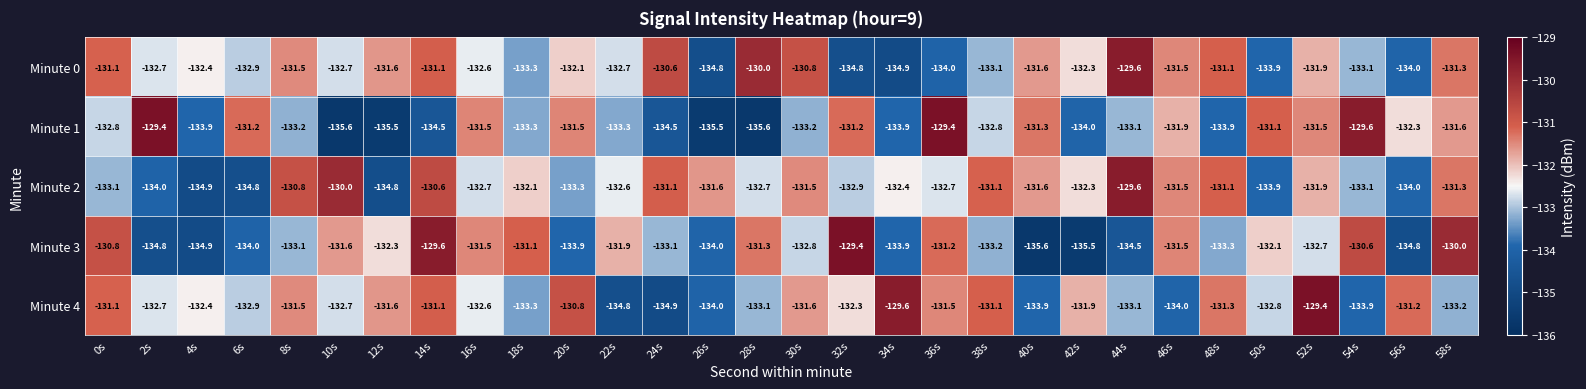

What is the difference between the second highest and minimum values in the Minute 2 series?

4.9